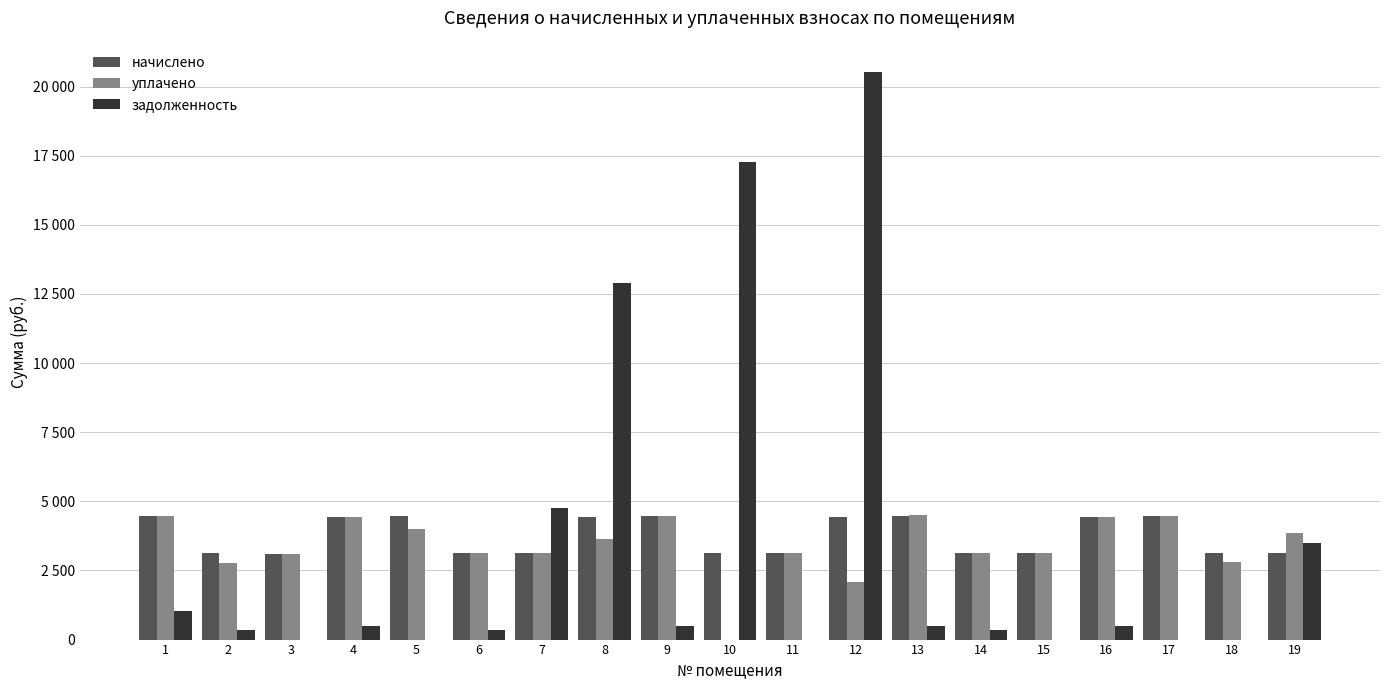

Does the chart contain stacked bars?

No